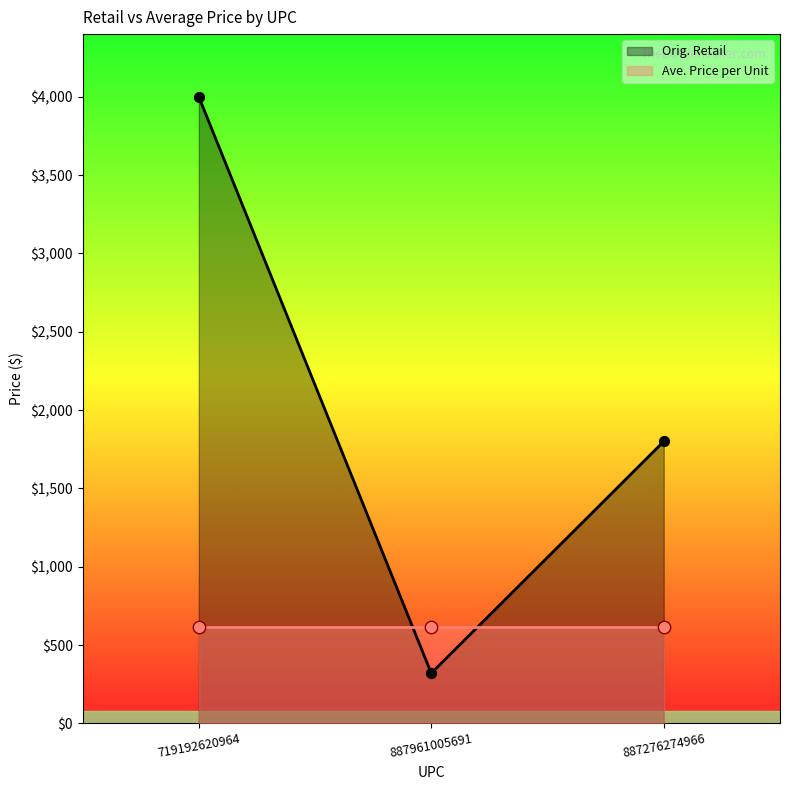

What is the ratio of the value at 887276274966 to the value at 719192620964?

0.4